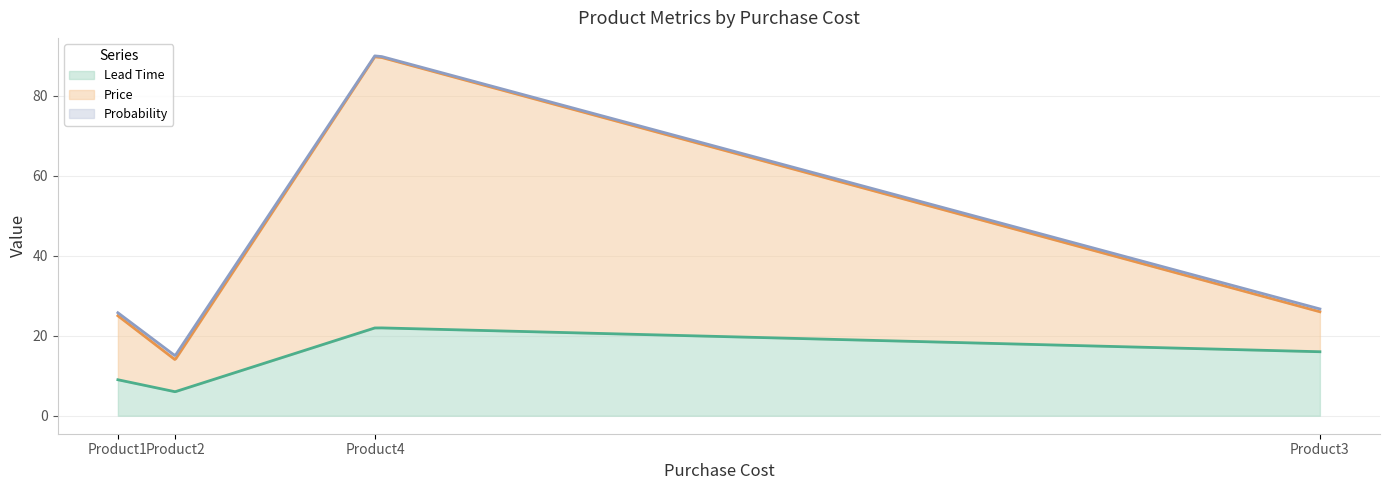

What is the sum of the Lead Time values at Product1 and Product3?

25.0